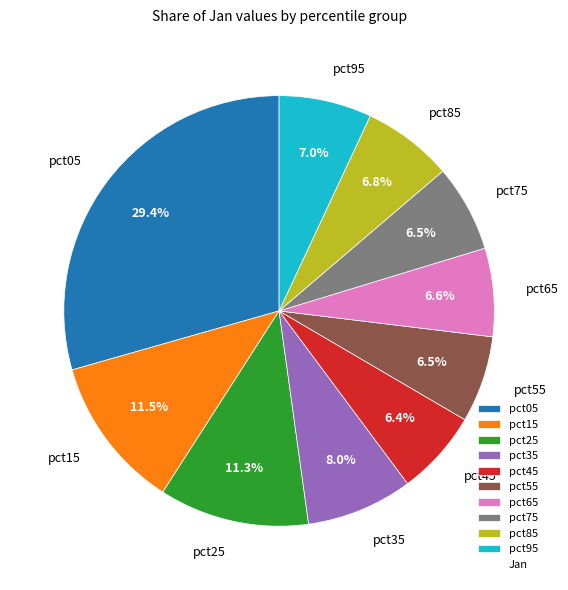

Combined, what portion of the pie is pct55 and pct25?

17.8%